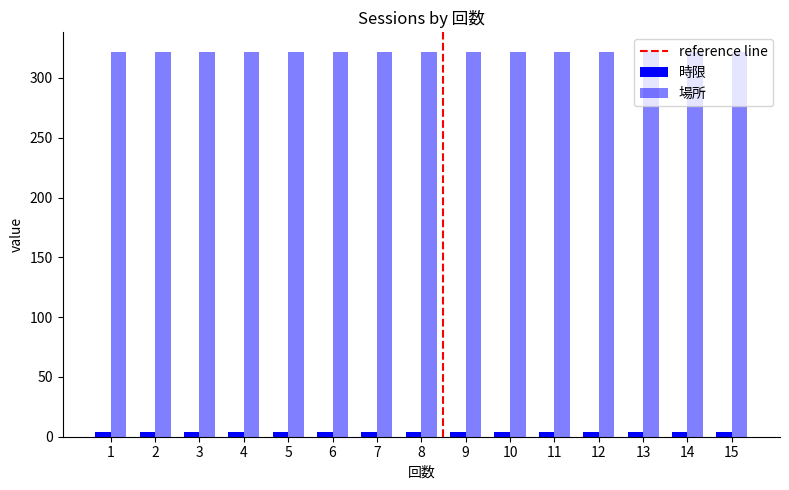

What is the maximum value shown in the chart?

322